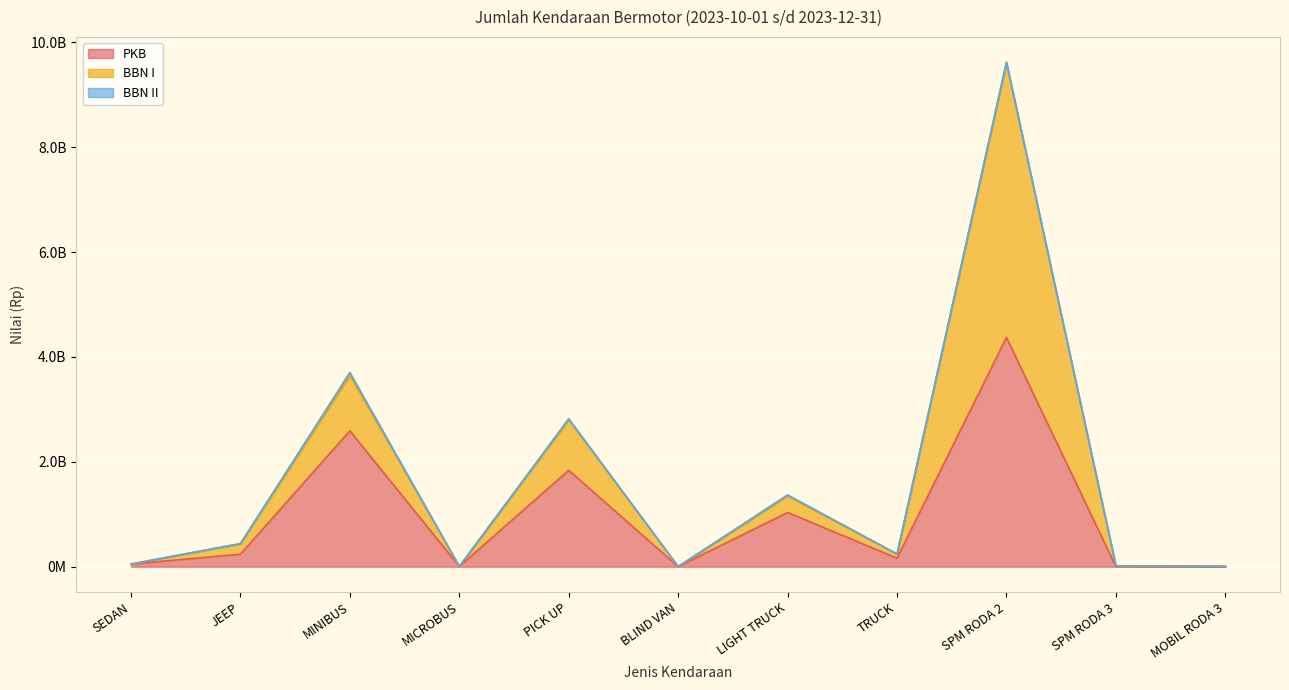

Which series has the widest spread of values?

BBN I